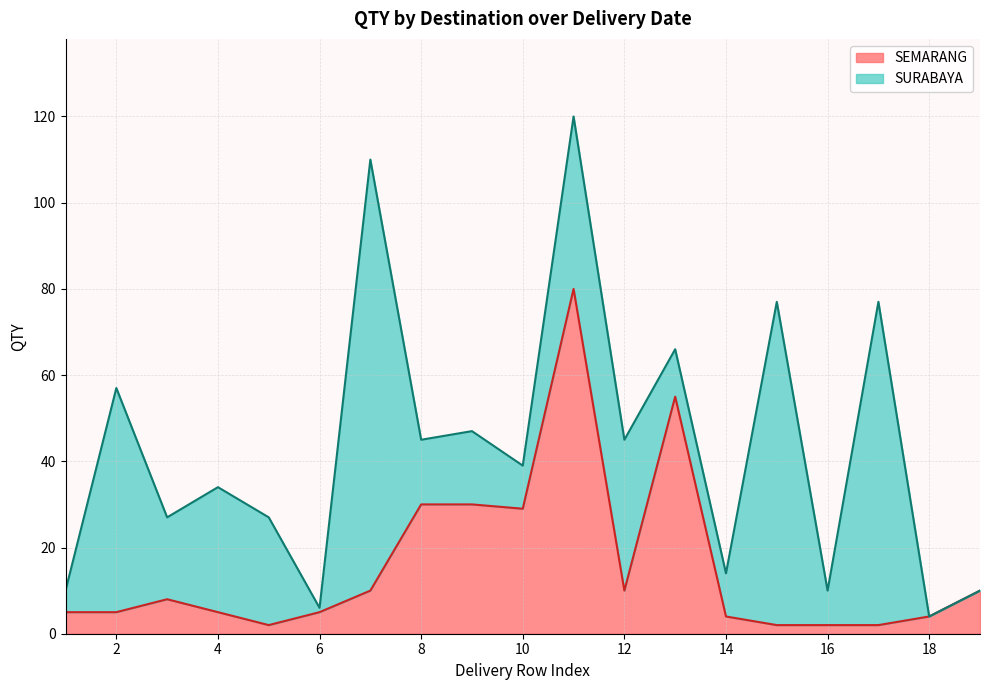

True or false: SEMARANG has a value of 5 at 6.

True